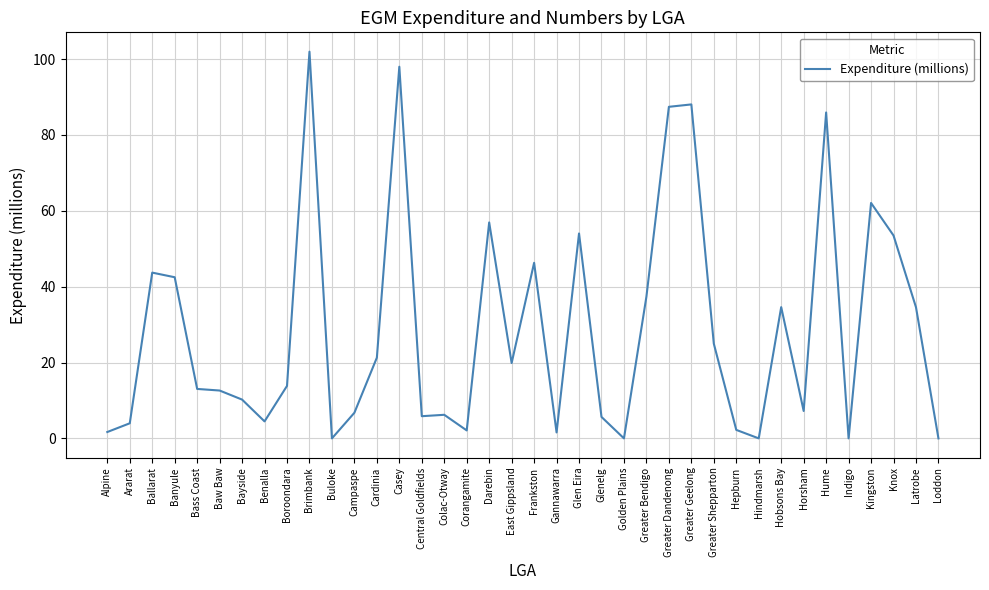

The value at Hobsons Bay is 34.6. True or false?

True